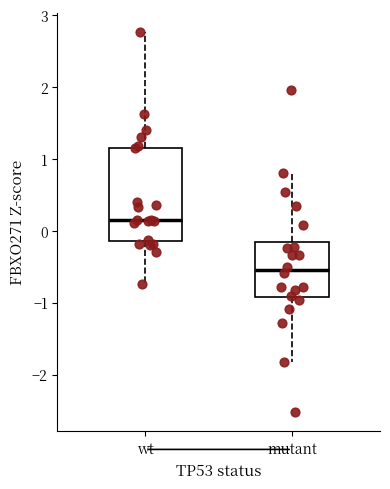

Comparing the boxes themselves (not the whiskers), which one is the tallest?

wt